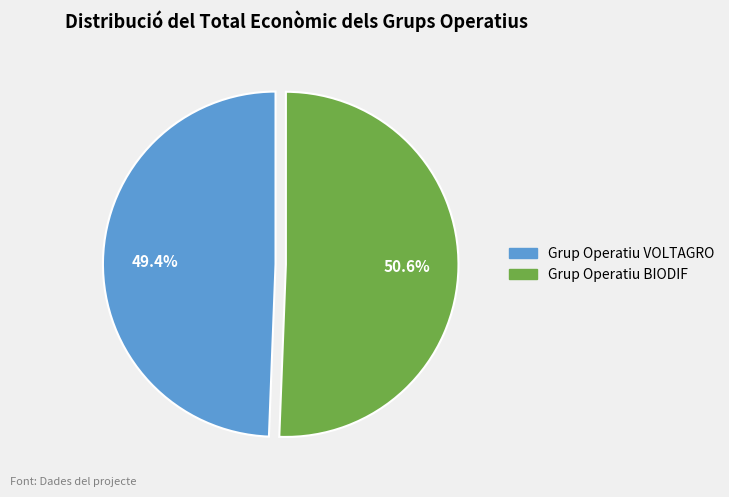

How many segments does this pie chart have?

2